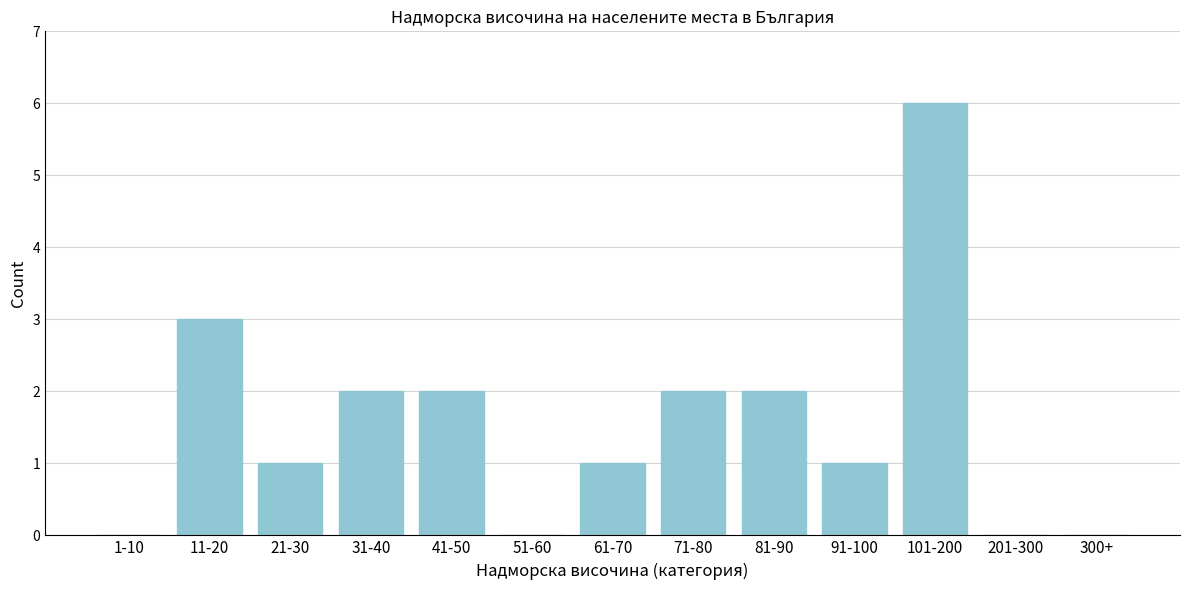

Reading left to right, transcribe all the data shown in this chart.

1-10=0	11-20=3	21-30=1	31-40=2	41-50=2	51-60=0	61-70=1	71-80=2	81-90=2	91-100=1	101-200=6	201-300=0	300+=0